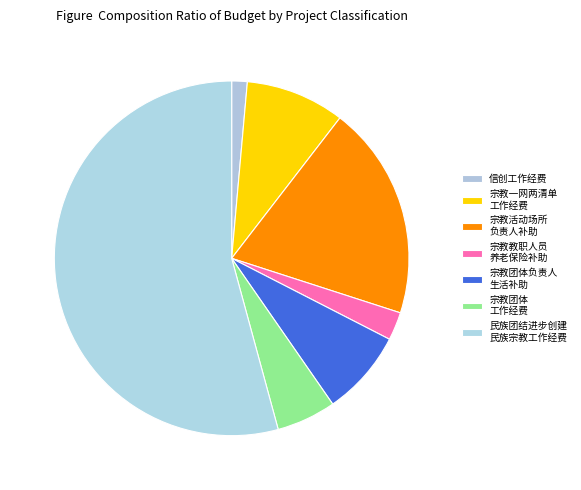

Count the number of slices in the pie.

7